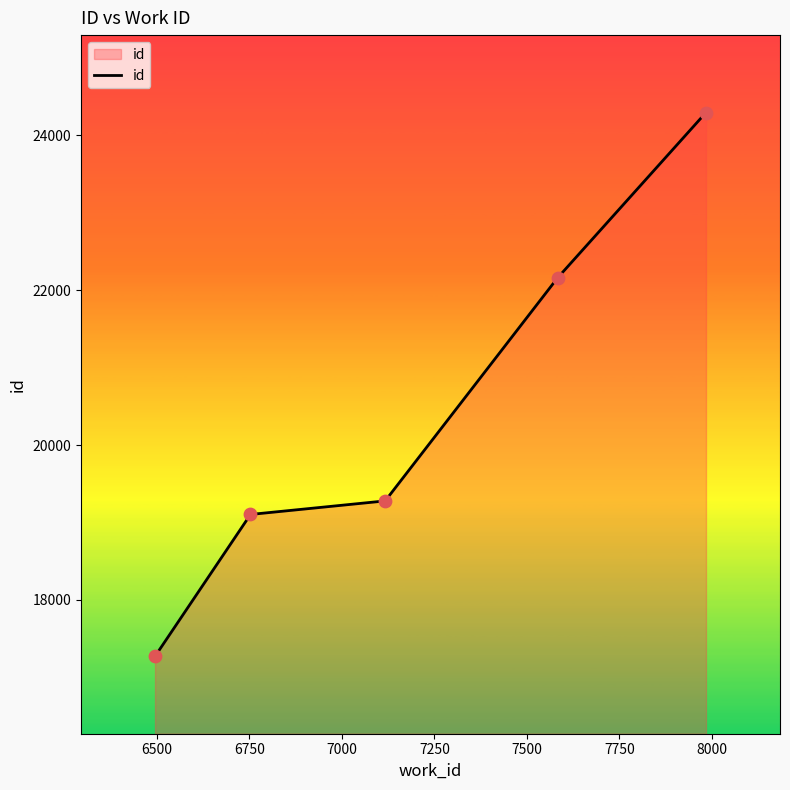

What is the smallest value displayed?

17270